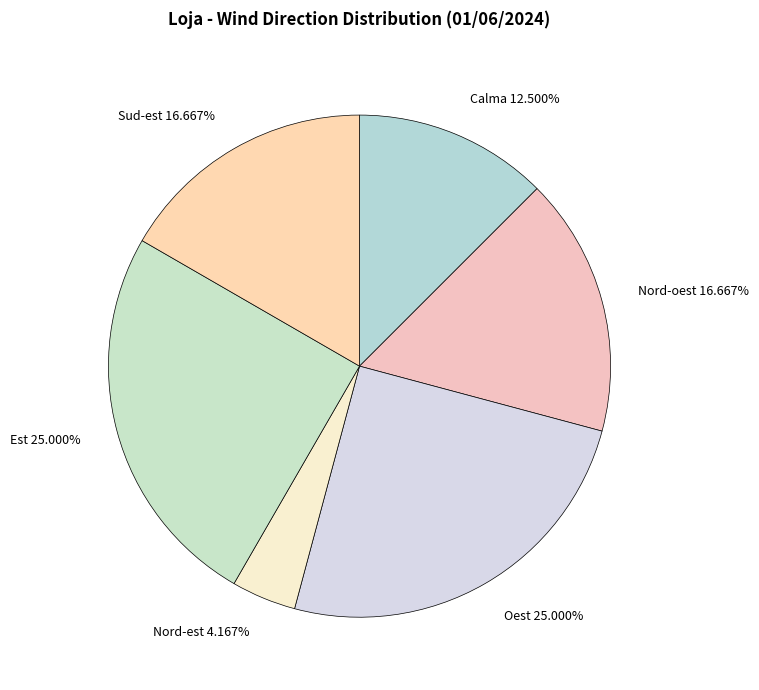

Which category has the smallest portion of the pie?

Nord-est 4.167%